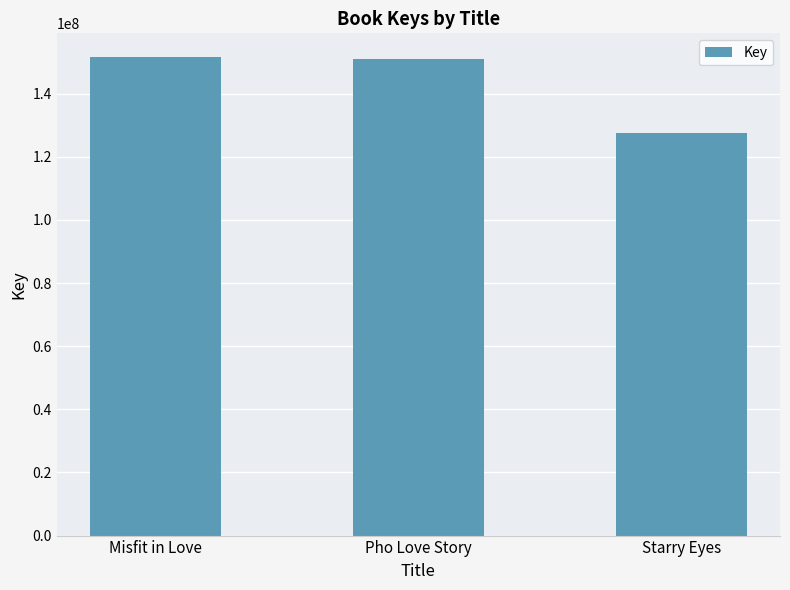

What is the average value?

143378849